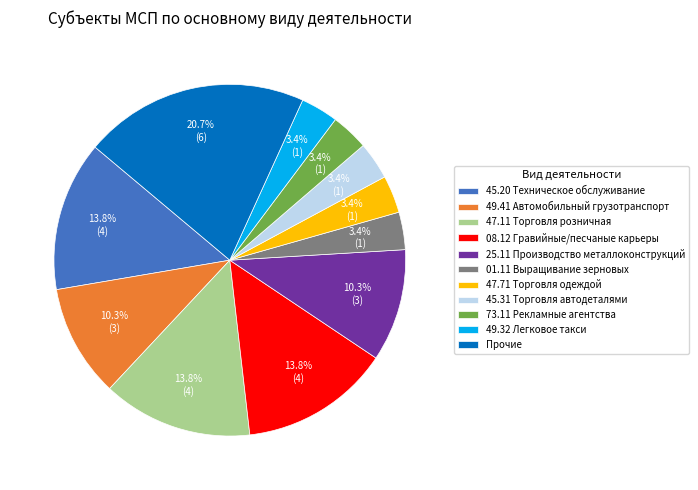

What is the largest slice in the pie chart?

Прочие